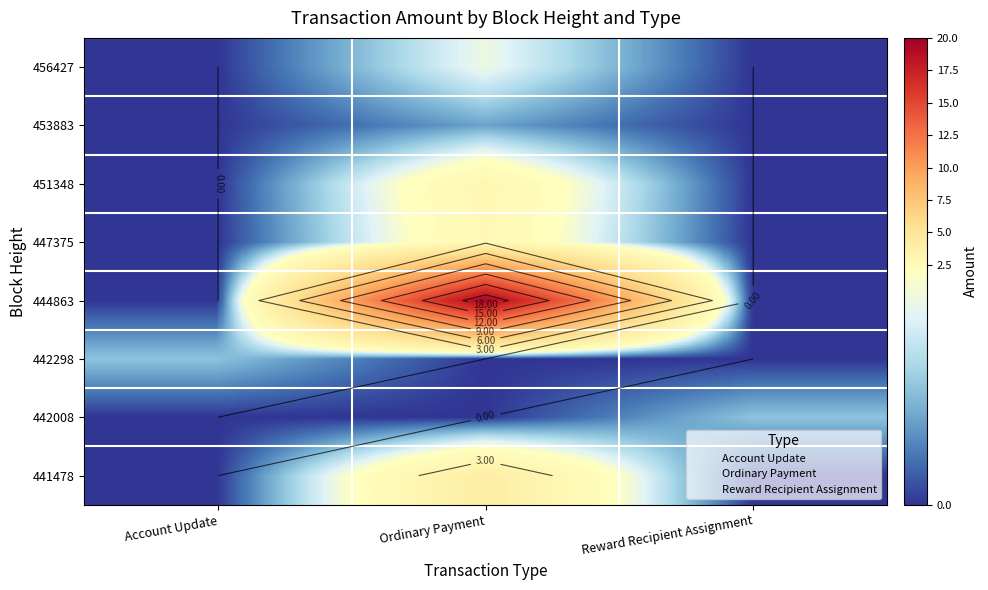

Is the value of 442298 at Reward Recipient Assignment greater than the value of 456427 at Account Update?

No